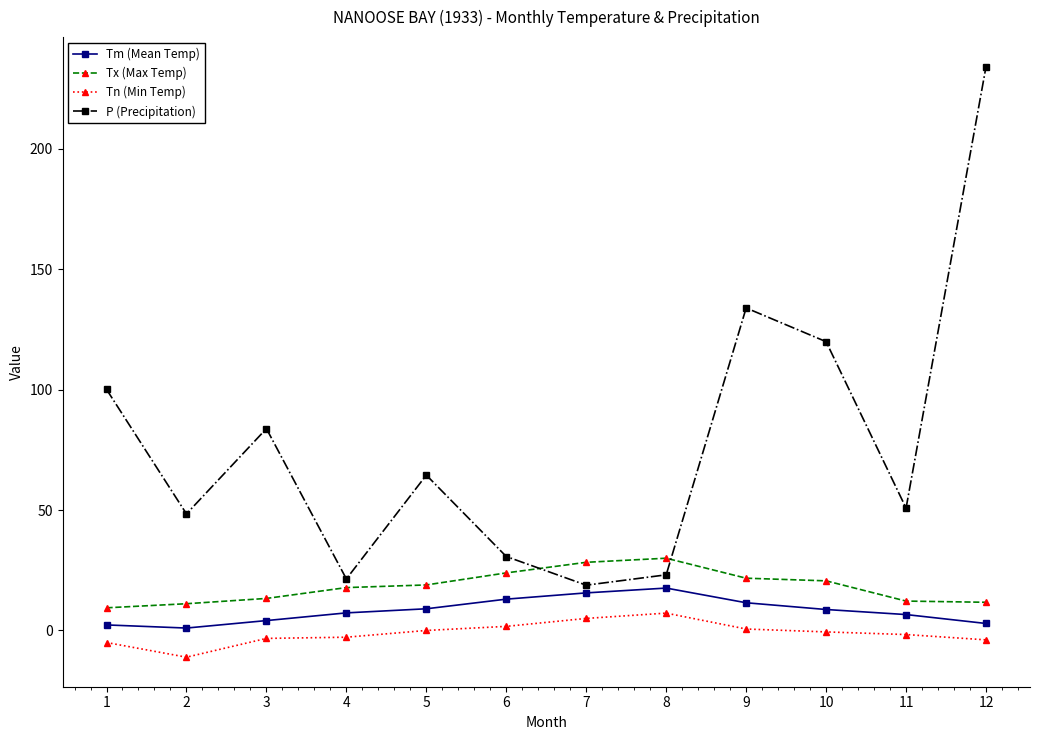

At 11, list the series in order from largest to smallest.

P (Precipitation), Tx (Max Temp), Tm (Mean Temp), Tn (Min Temp)